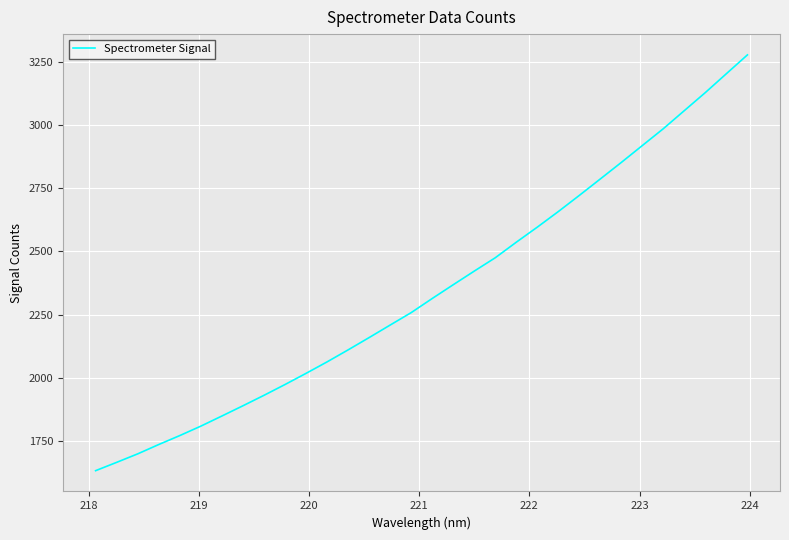

What is the greatest value displayed?

3277.8